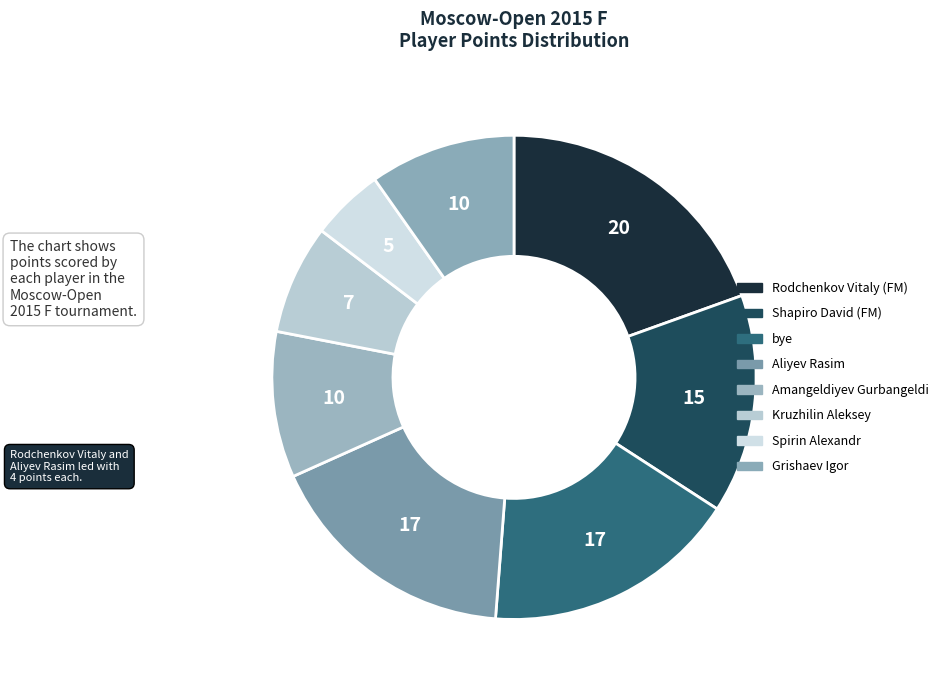

Is Aliyev Rasim the majority of the pie?

No